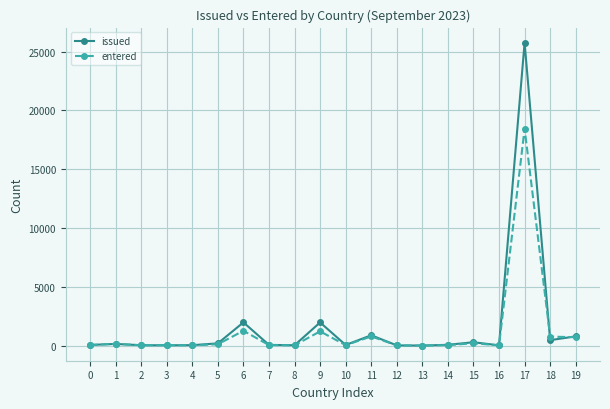

The value of entered at 3 is 37. True or false?

True